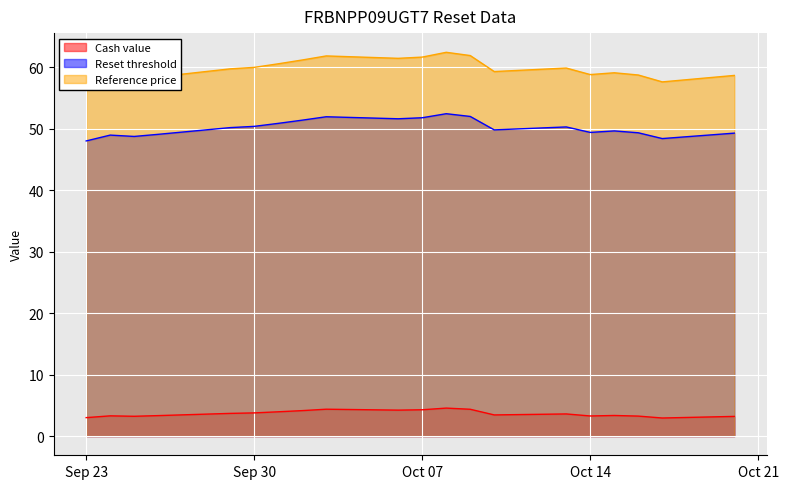

Between 2025-10-02 and 2025-10-08, which series saw the biggest shift?

Reference price